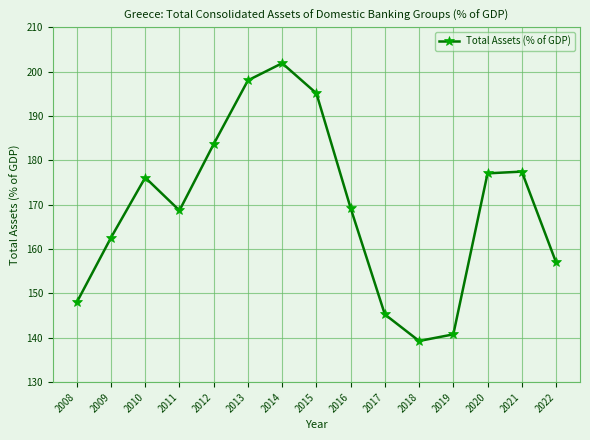

At which category does the chart reach its minimum across all series?

2018